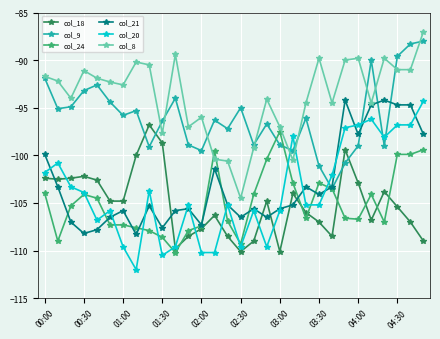

True or false: col_8 has more than 0 points higher than both neighbors.

True